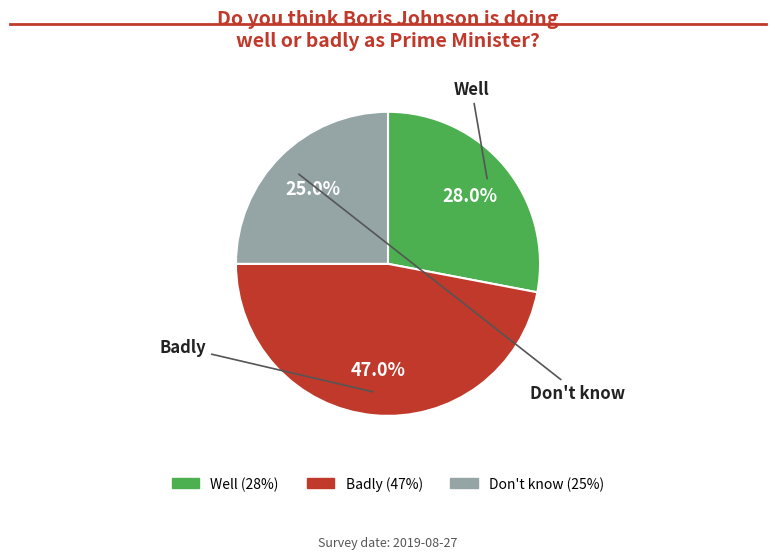

Combined, what portion of the pie is Badly and Don't know?

72.0%